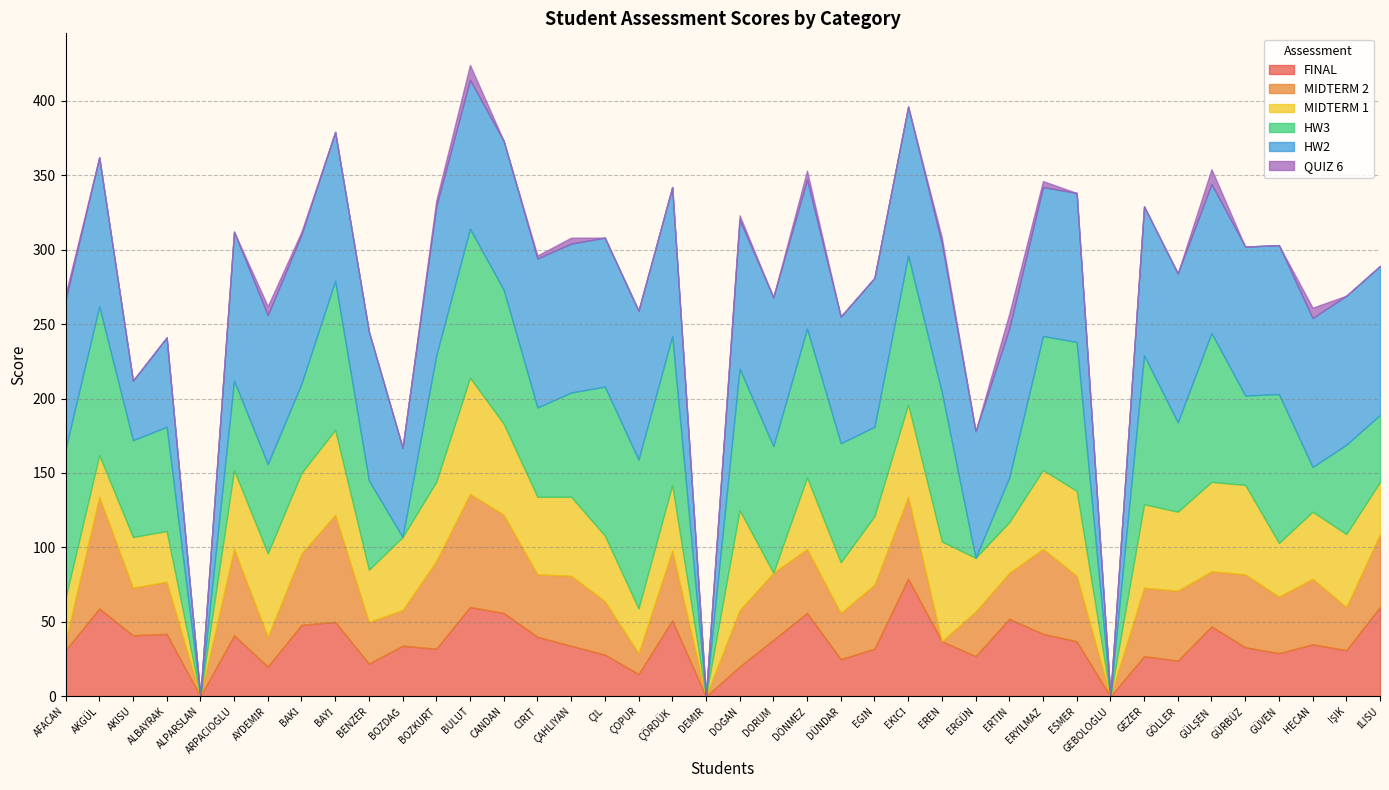

What is the difference between the maximum and minimum values in the MIDTERM 1 series?

78